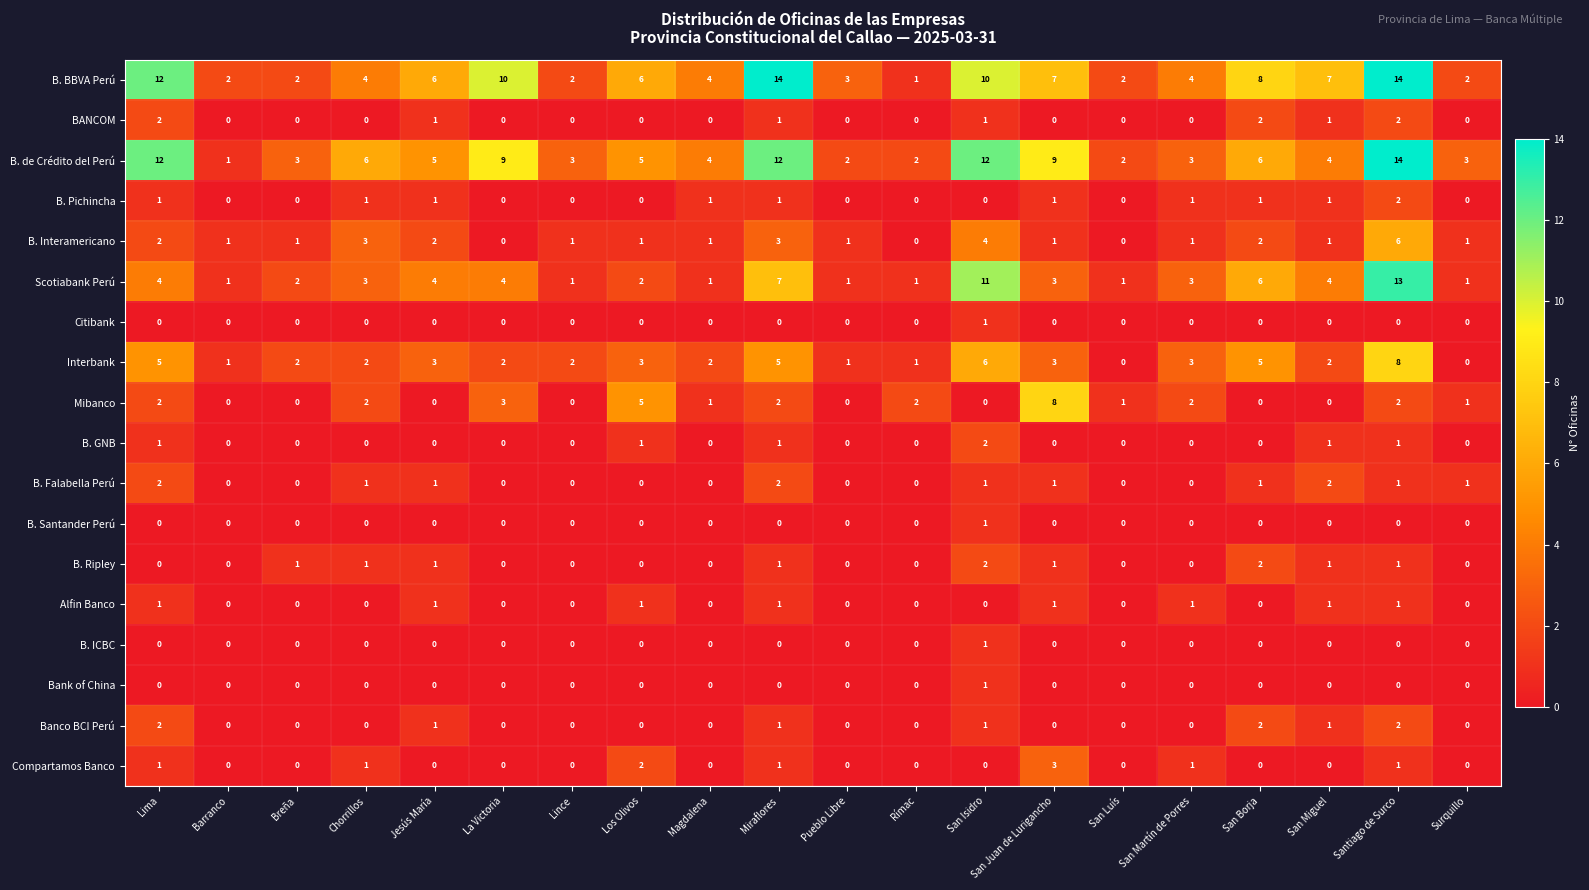

Which series changed the most between La Victoria and San Luís?

B. BBVA Perú